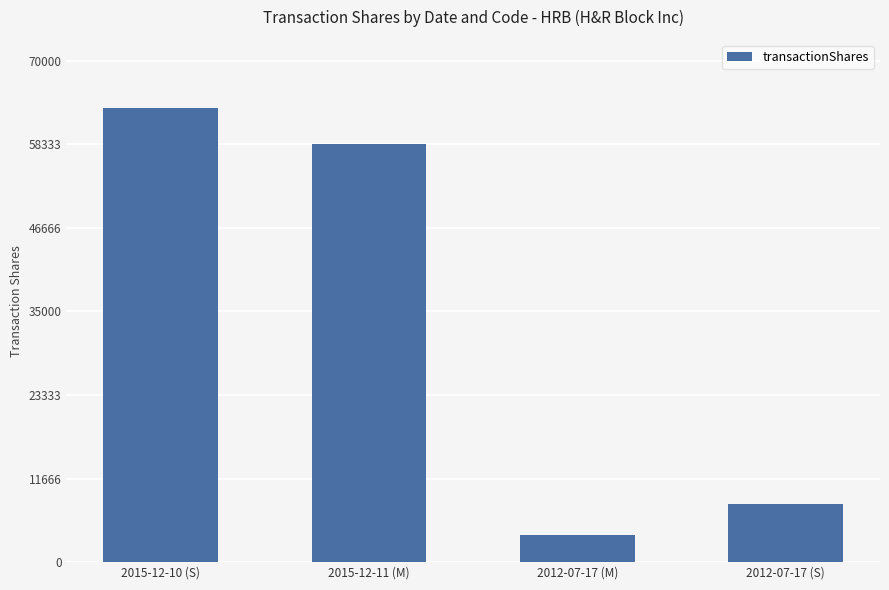

Which category has the highest value across all series?

2015-12-10 (S)